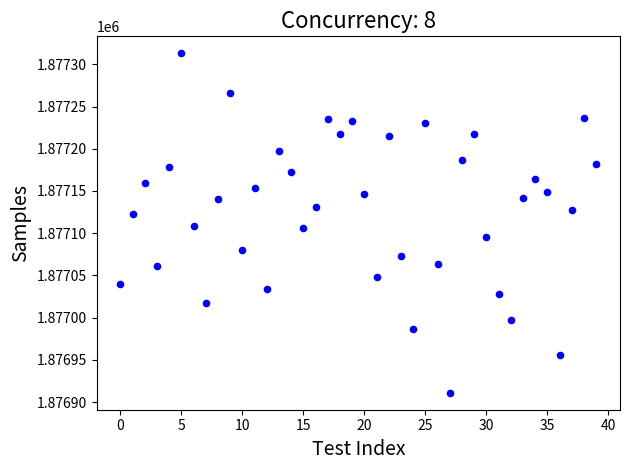

What is the range of Y values (max minus min)?

402